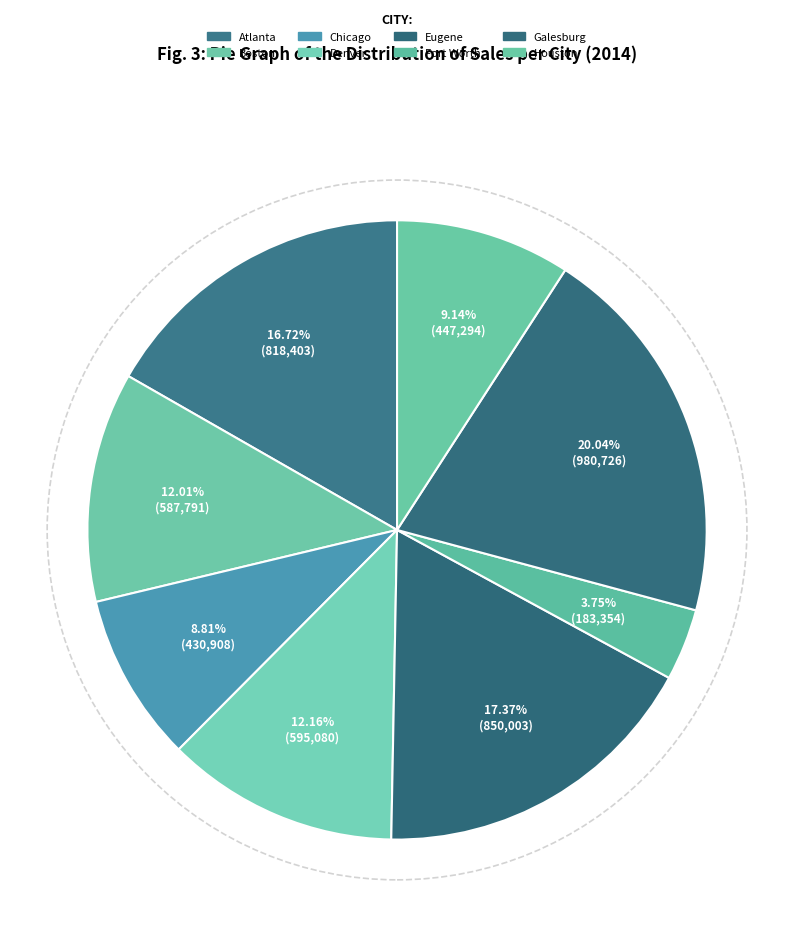

What is the change in value from Fort Worth to Houston?

+263939.8